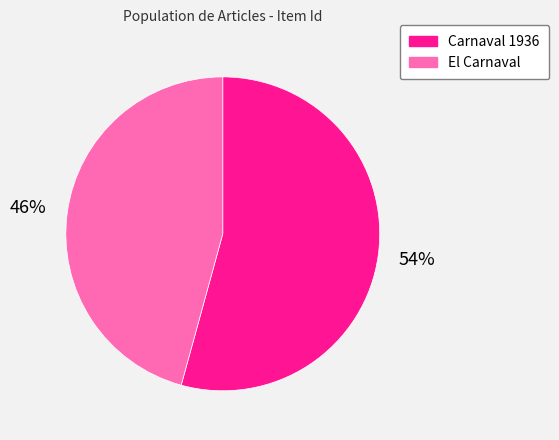

To the nearest percent, what portion does El Carnaval represent?

46%